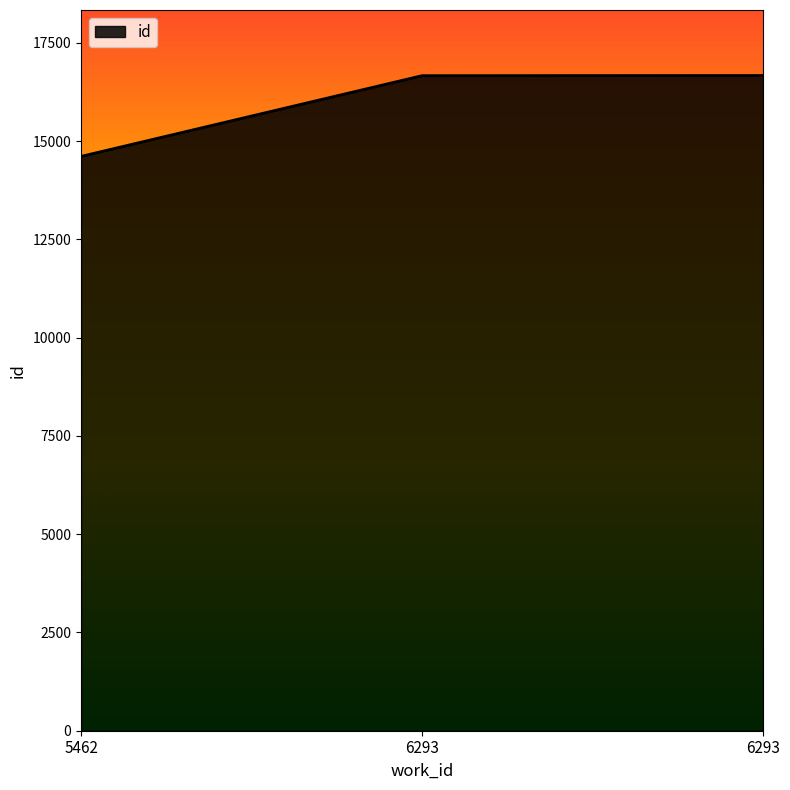

At which label does the data first exceed 16662?

6293